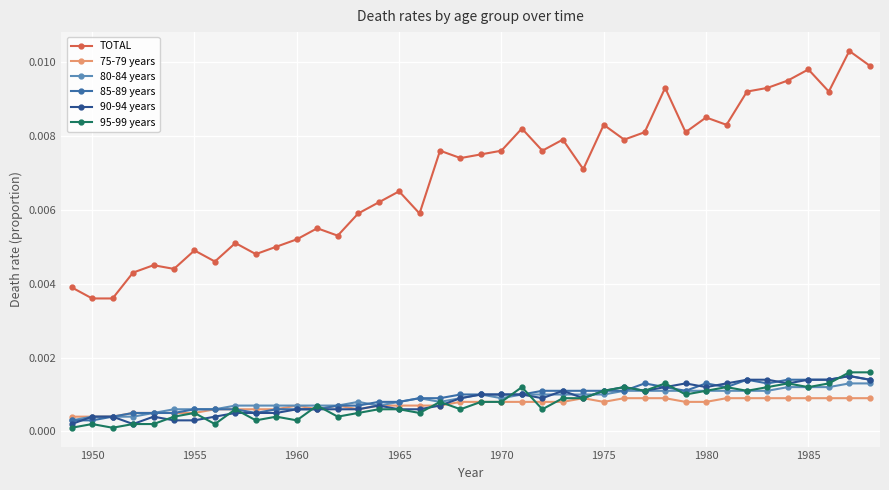

Which series has the largest range (max minus min)?

TOTAL